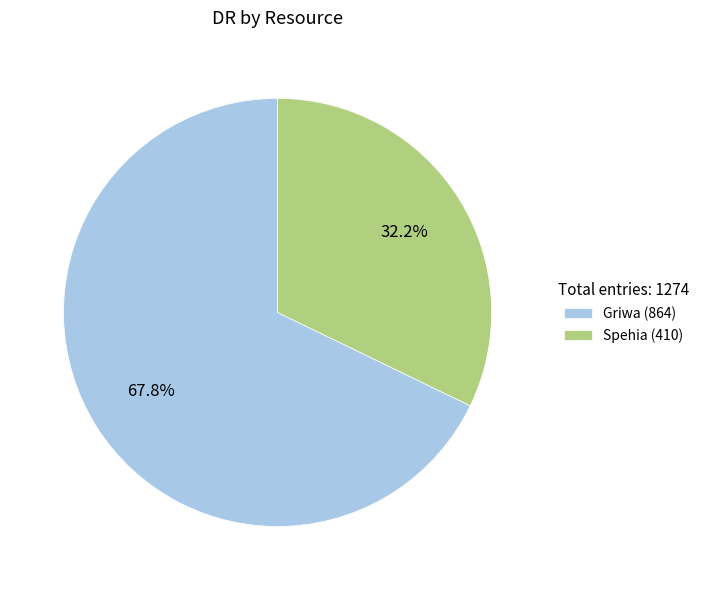

Is there a majority slice in this chart?

Yes